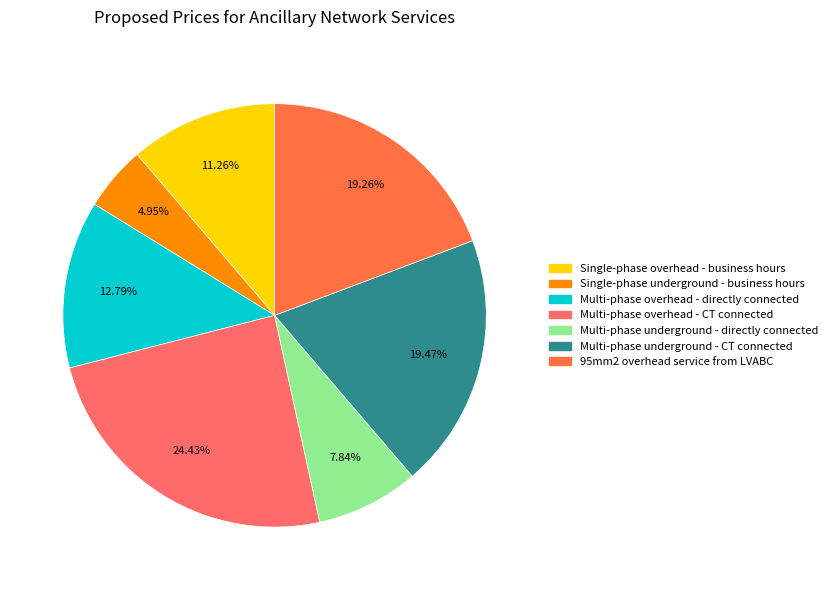

True or false: 95mm2 overhead service from LVABC accounts for 29% of the total.

False